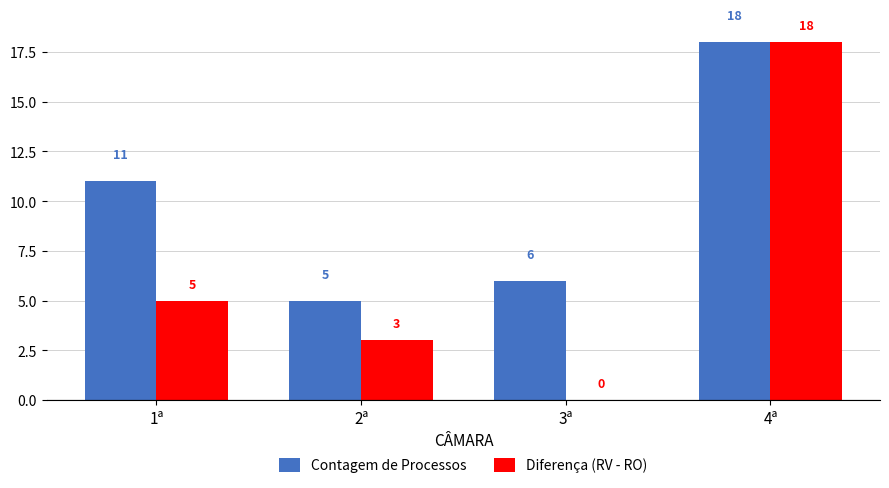

Between 2ª and 4ª, which series saw the biggest shift?

Diferença (RV - RO)